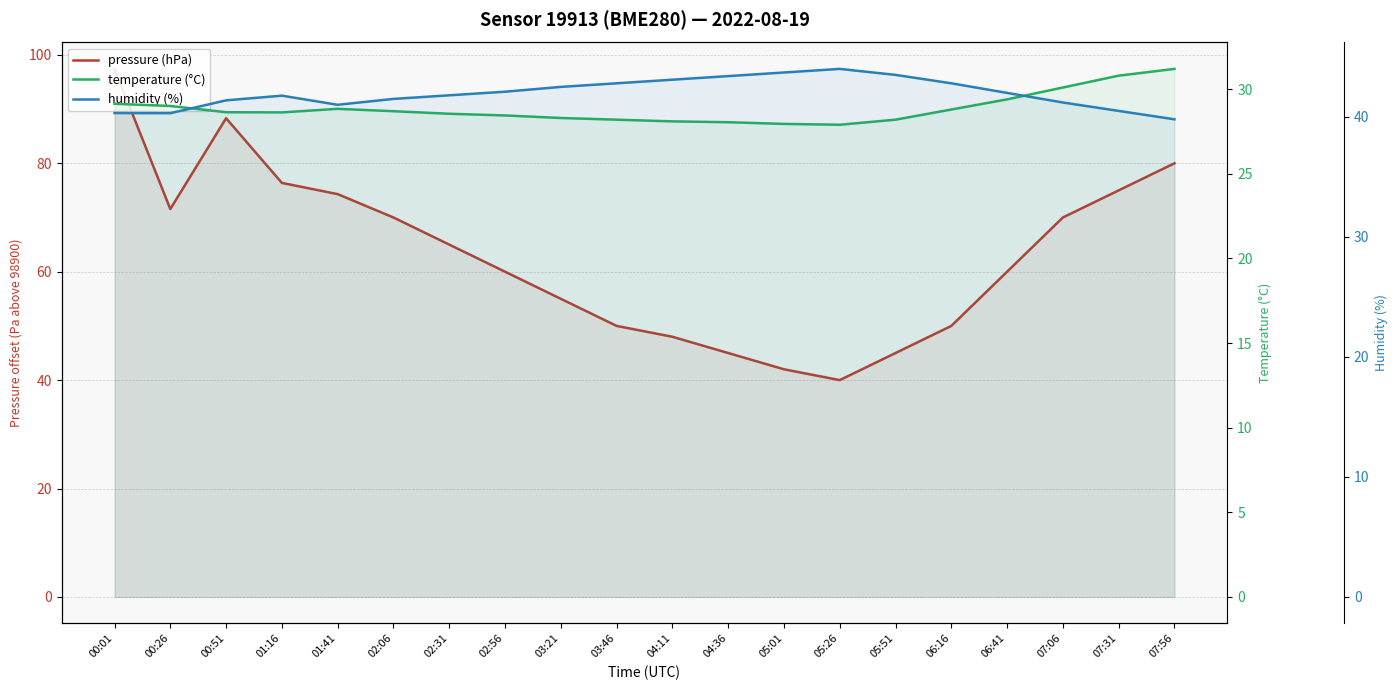

At 04:11, list the series in order from largest to smallest.

pressure (hPa), humidity (%), temperature (°C)